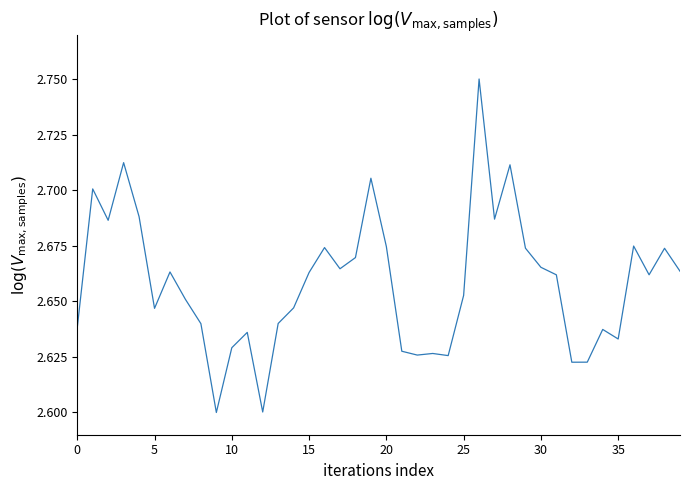

Is this an area chart (filled region under the line)?

No